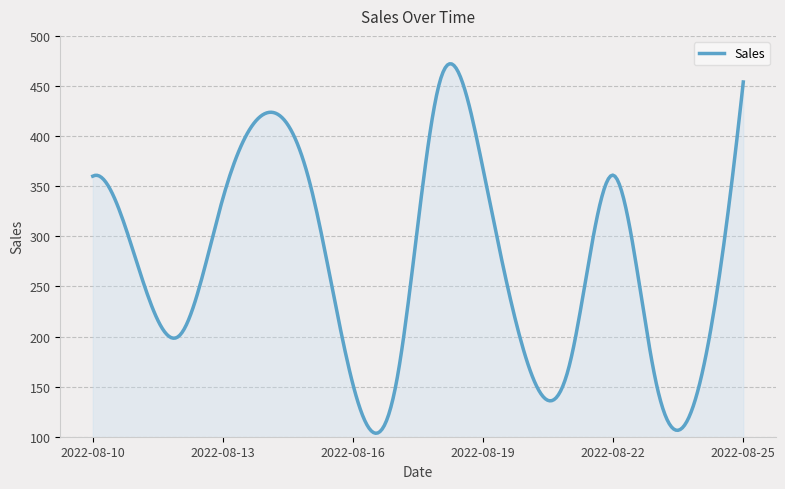

What is the greatest value displayed?

472.2